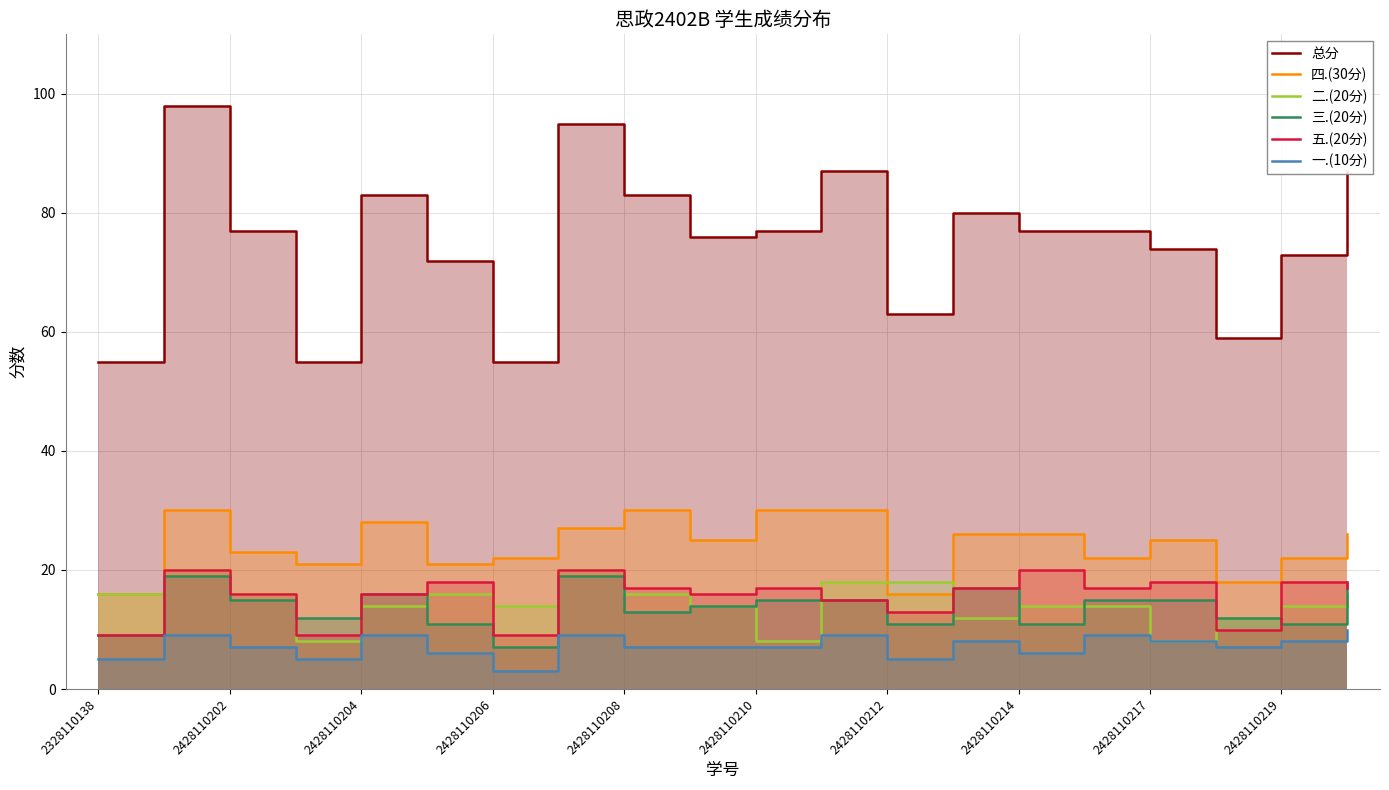

Which series changed the most between 17 and 18?

总分